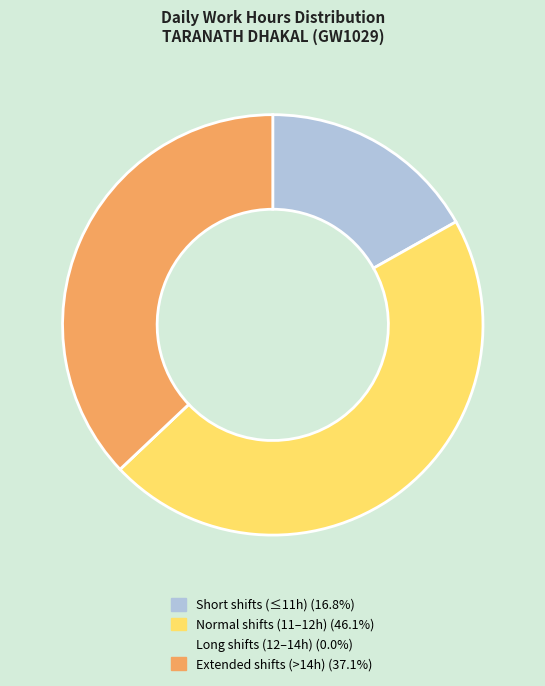

Does any single category account for the majority?

No